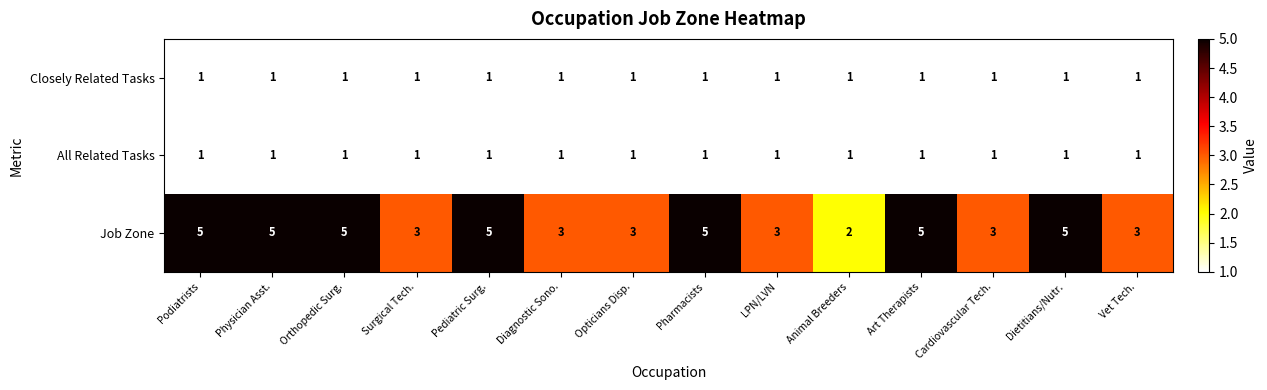

Which series has the largest total across all categories?

Job Zone